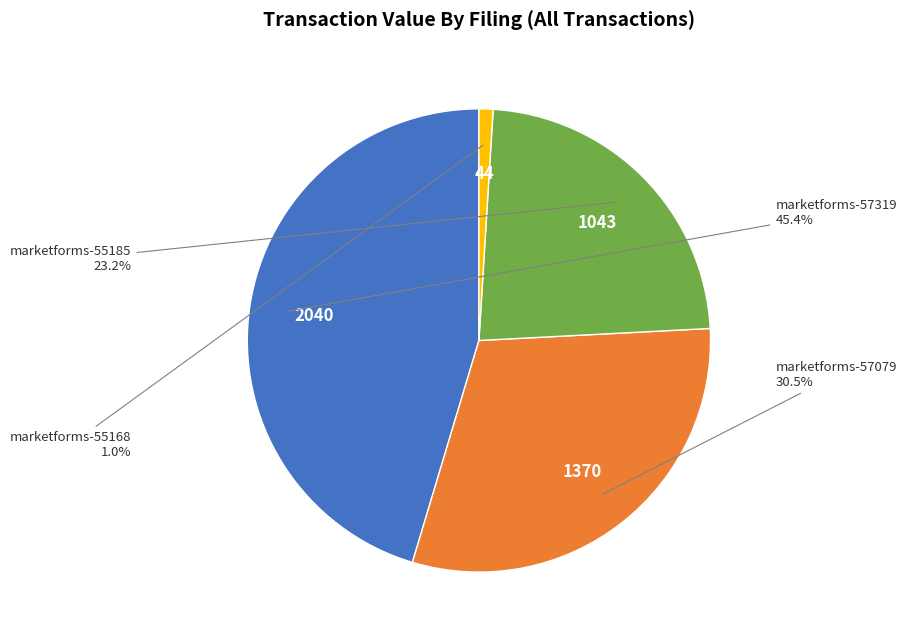

How many segments does this pie chart have?

4